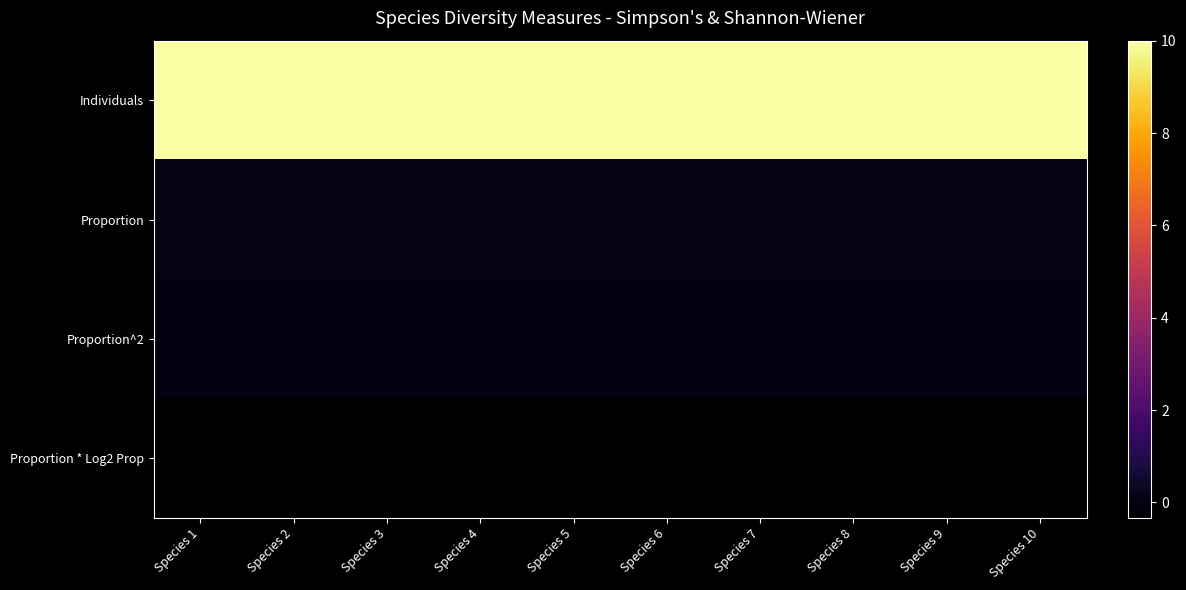

What is the total value across all series at Species 7?

9.8